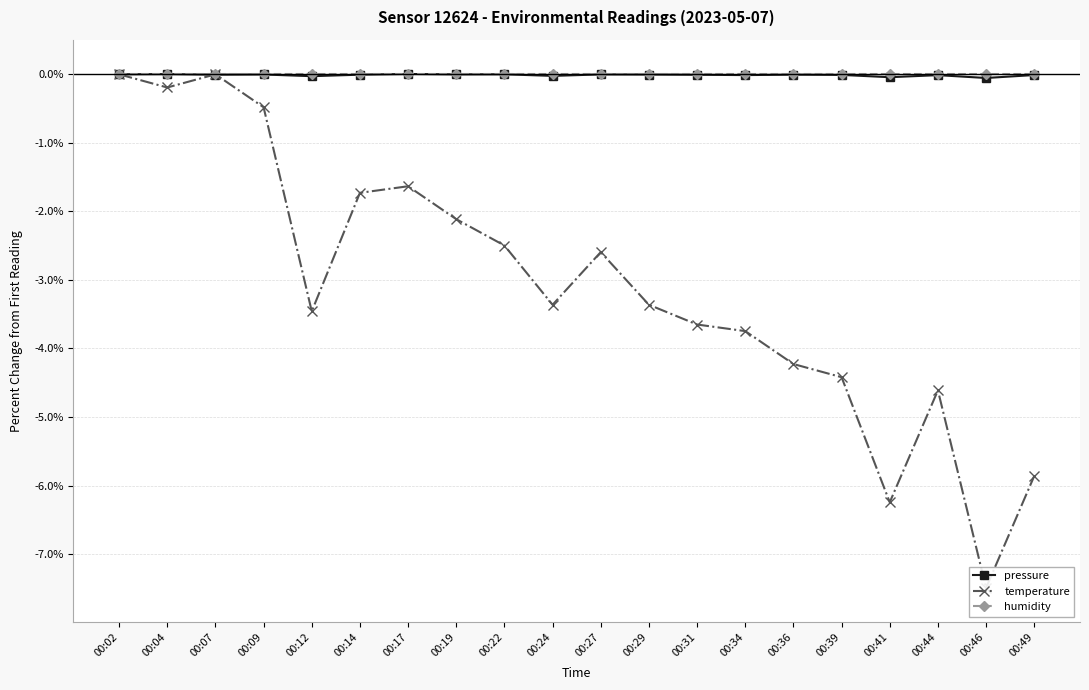

Is it true that pressure equals -0.0 at 00:49?

True